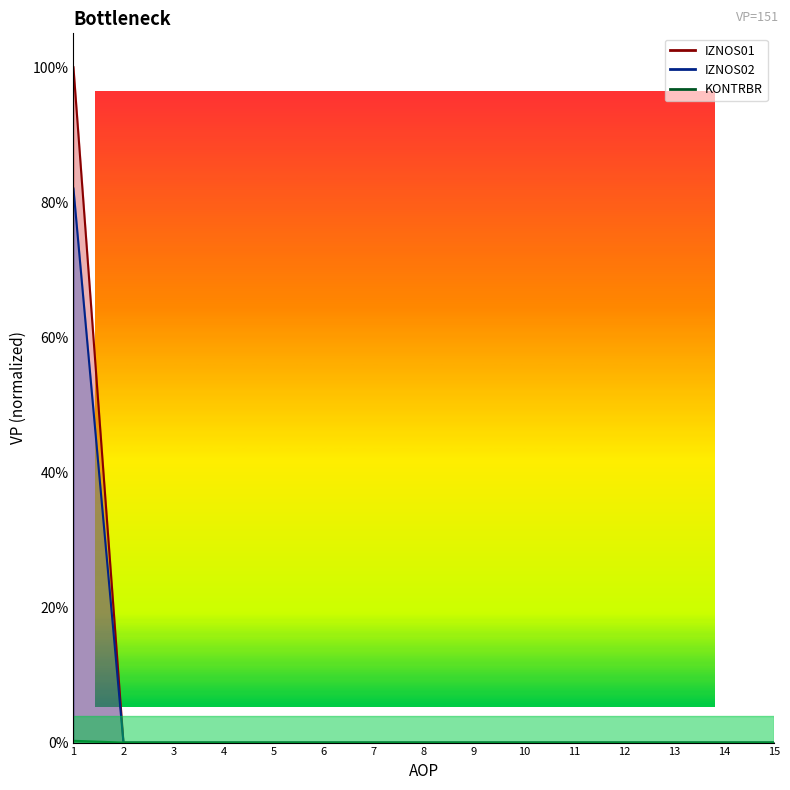

Reading left to right, list all the values displayed in this chart.

IZNOS01: 1.0	0.0	0.0	0.0	0.0	0.0	0.0	0.0	0.0	0.0	0.0	0.0	0.0	0.0	0.0
IZNOS02: 0.8	0.0	0.0	0.0	0.0	0.0	0.0	0.0	0.0	0.0	0.0	0.0	0.0	0.0	0.0
KONTRBR: 0.0	0.0	0.0	0.0	0.0	0.0	0.0	0.0	0.0	0.0	0.0	0.0	0.0	0.0	0.0